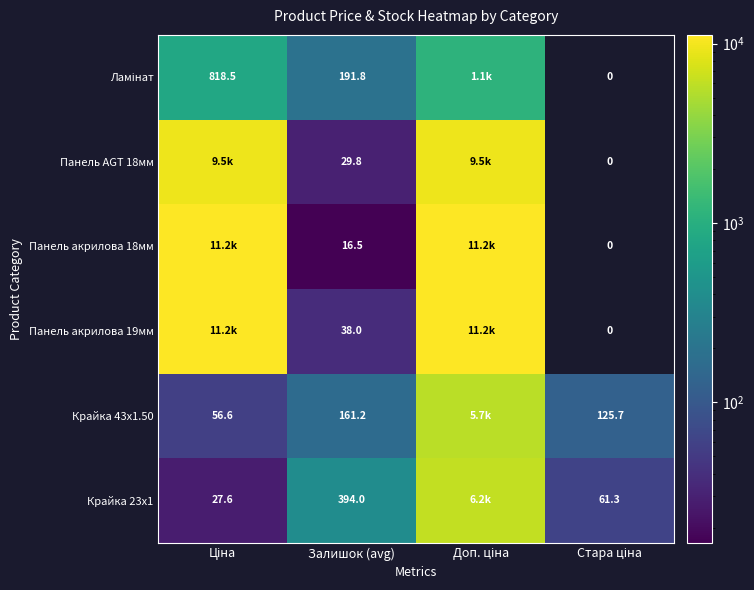

At how many categories does at least one series exceed 8769?

2